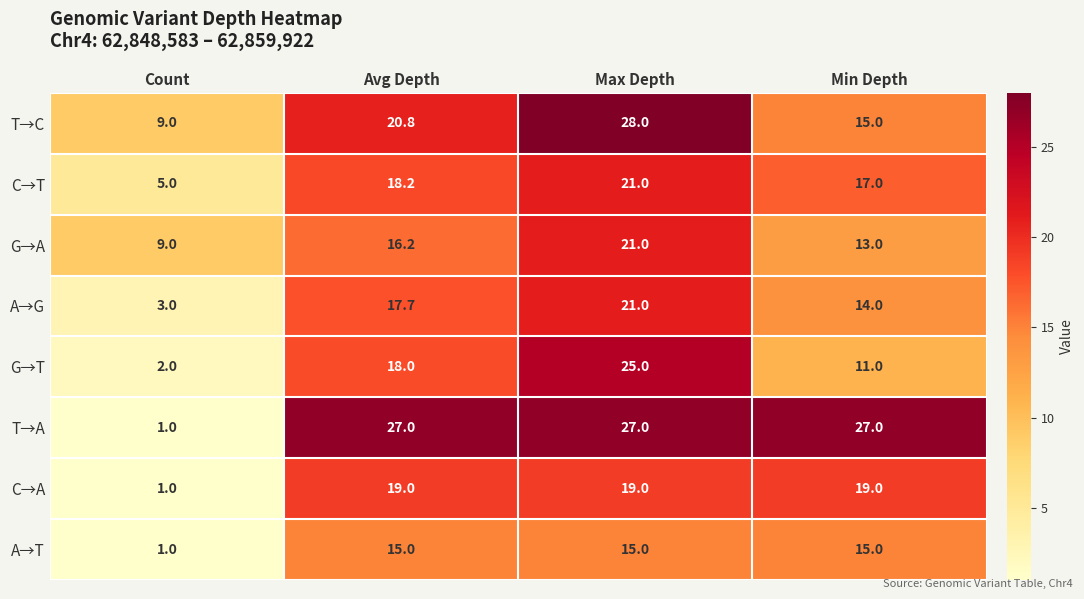

What is the greatest value displayed?

28.0